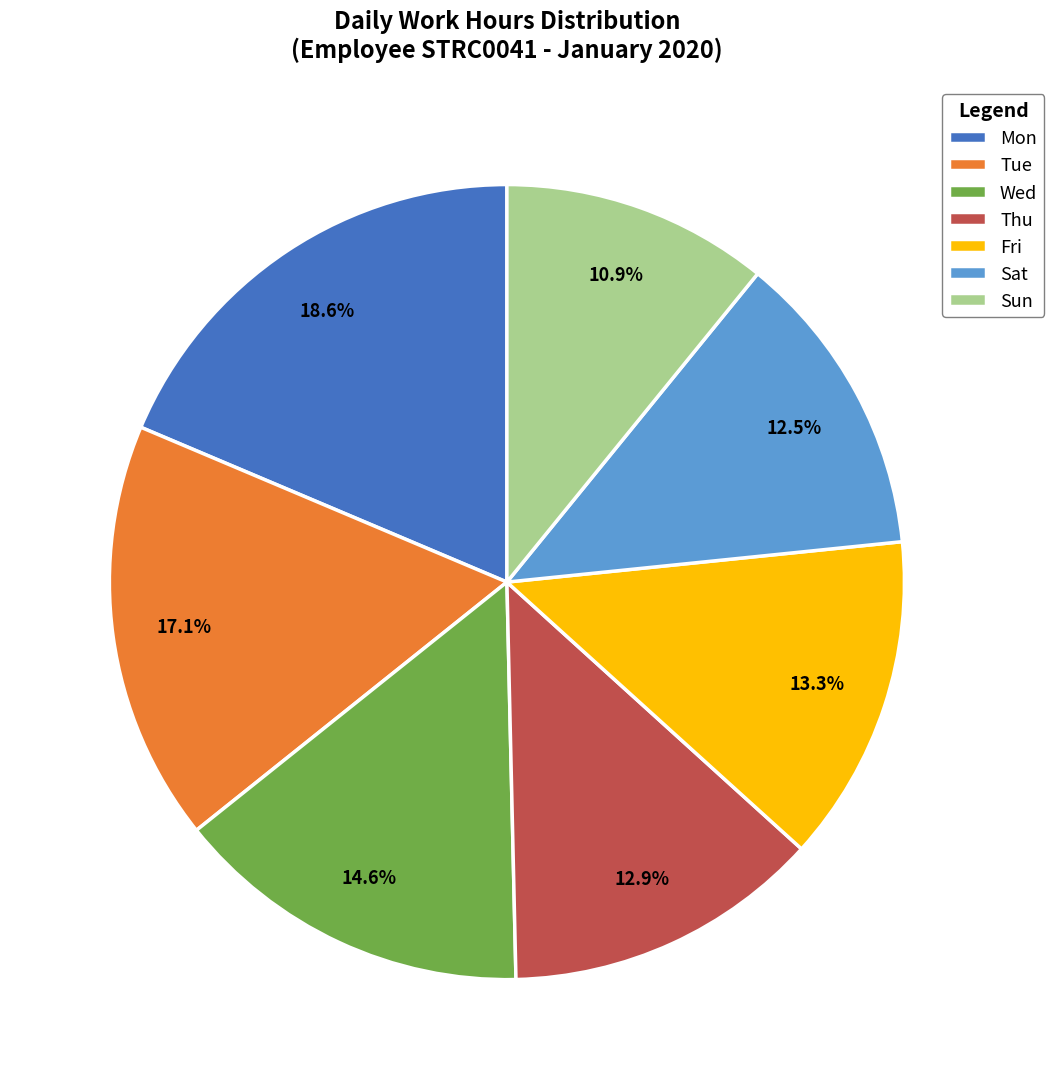

Does any single category account for the majority?

No